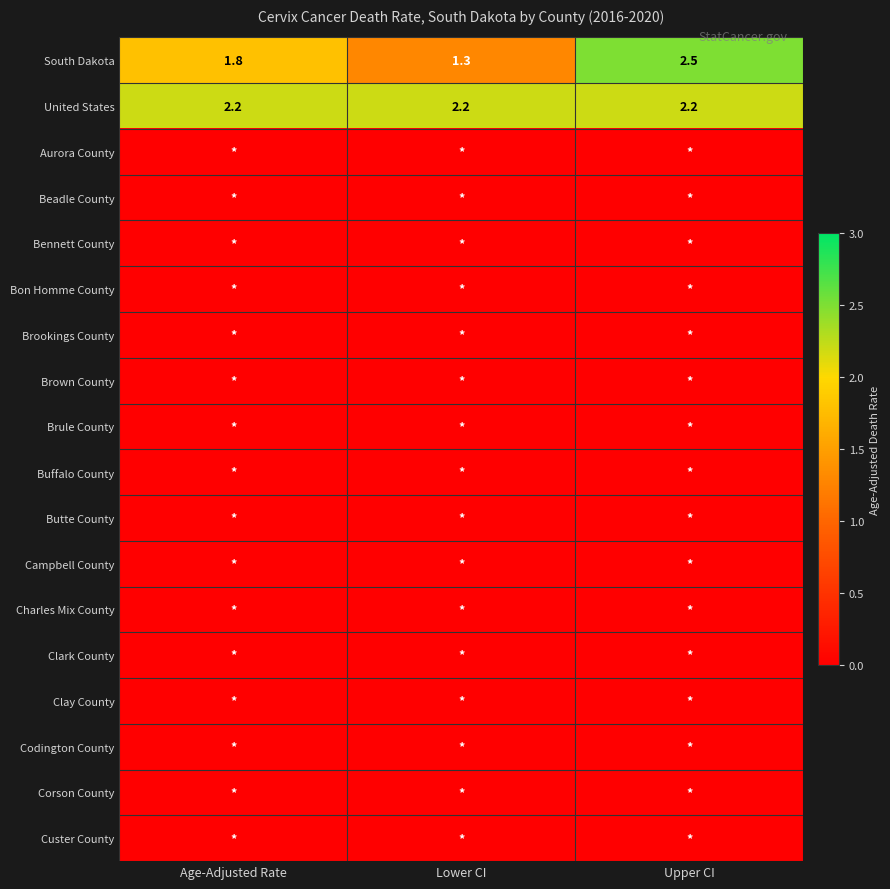

Between Upper CI and Age-Adjusted Rate, which is larger?

Upper CI